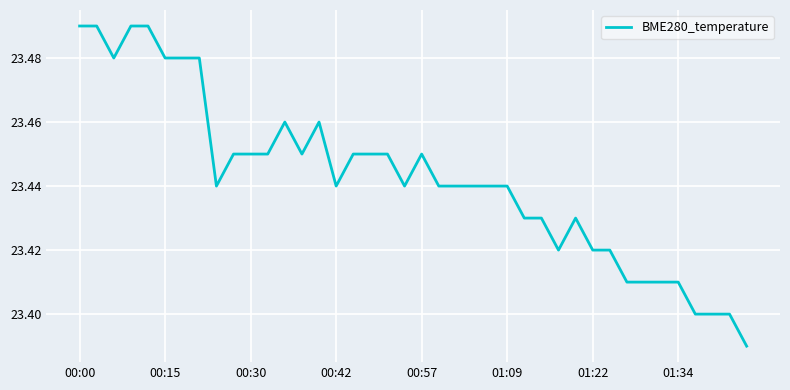

Is this an area chart (filled region under the line)?

No